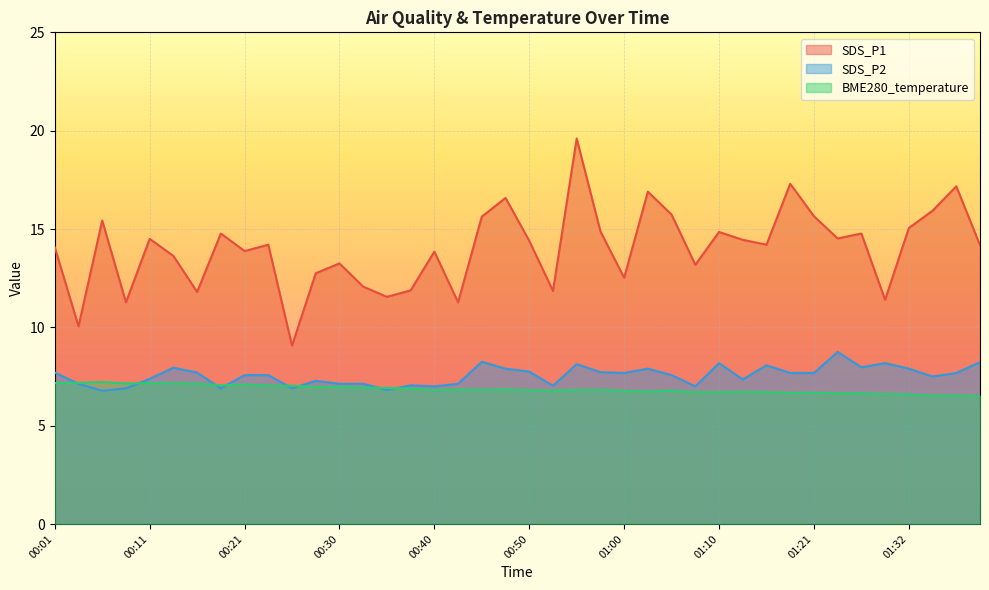

Which series has the largest total across all categories?

SDS_P1